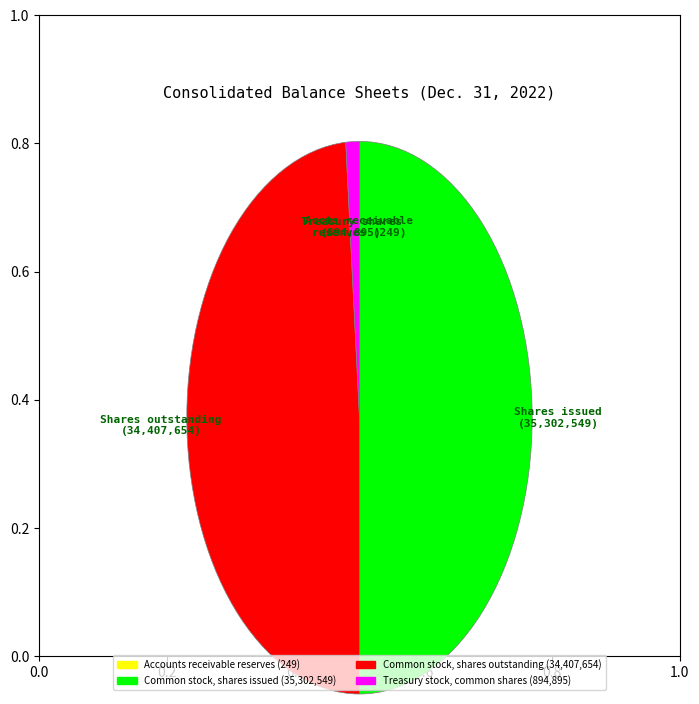

Do Common stock, shares issued and Treasury stock, common shares together represent more than half of the pie?

Yes